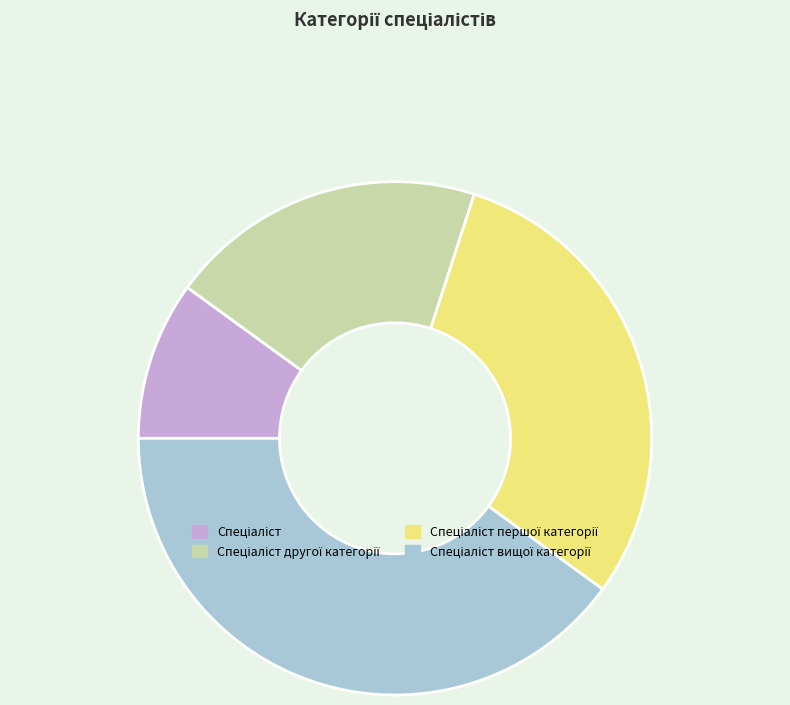

Is there any slice that represents more than half of the pie?

No